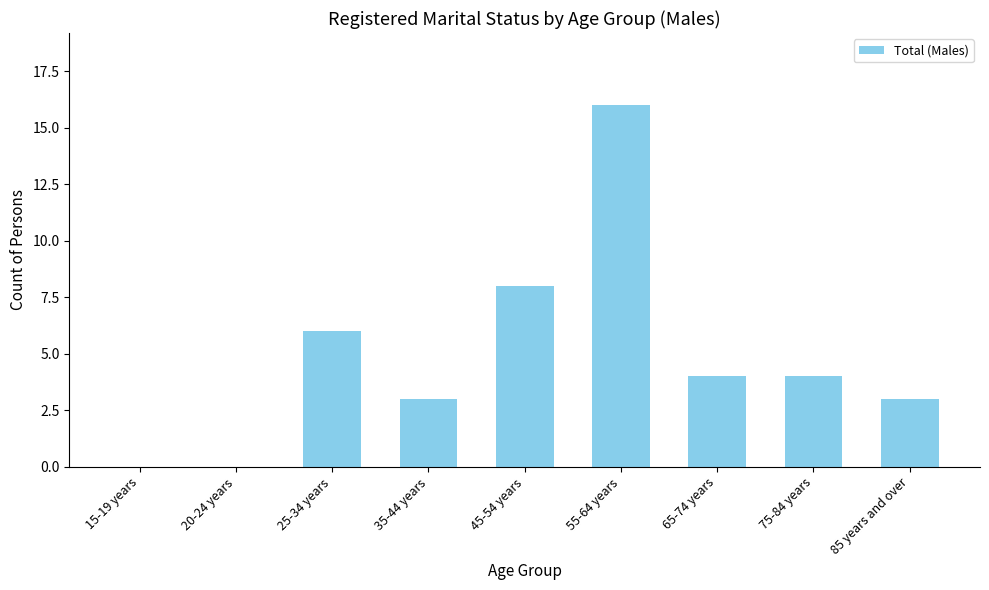

Which label corresponds to the largest value in the chart?

55-64 years